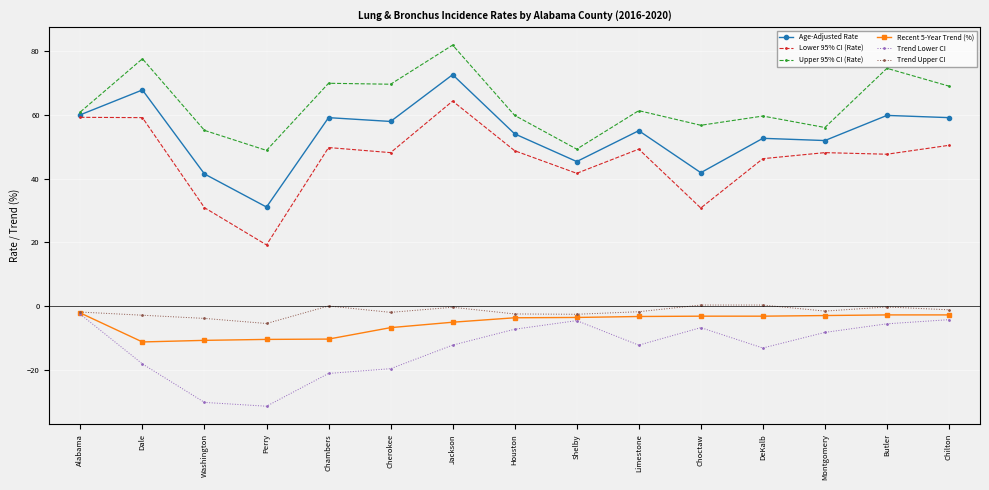

What is the difference between the highest and lowest values at Washington?

85.5